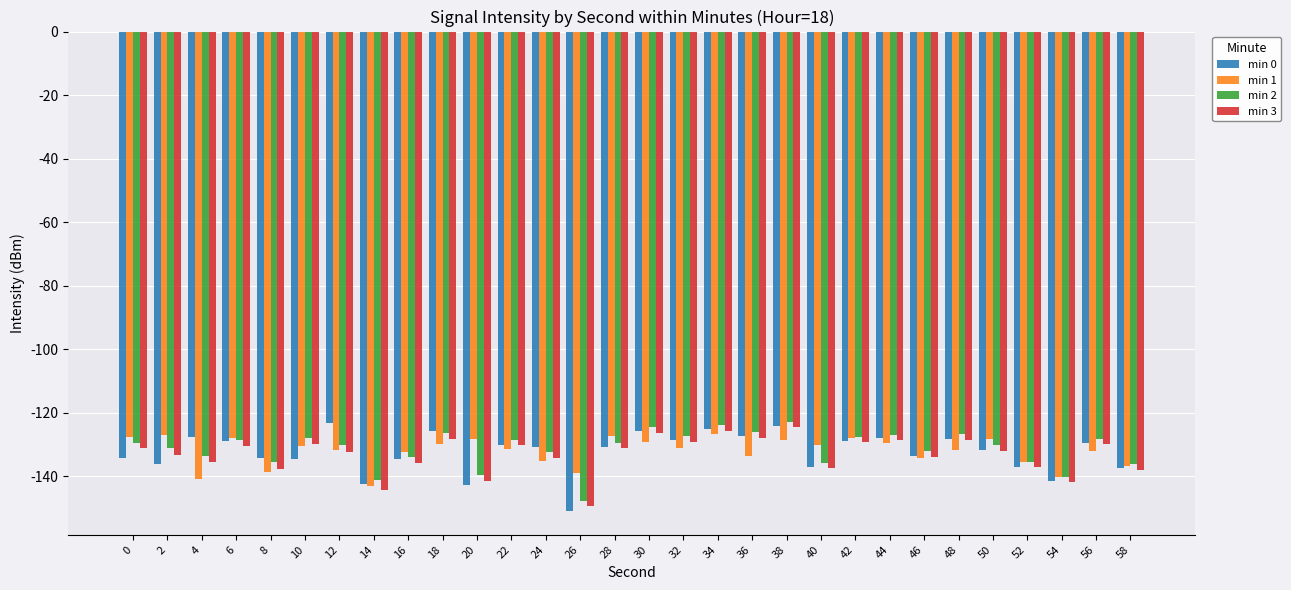

Is the value of min 3 at 22 greater than the value of min 2 at 16?

Yes